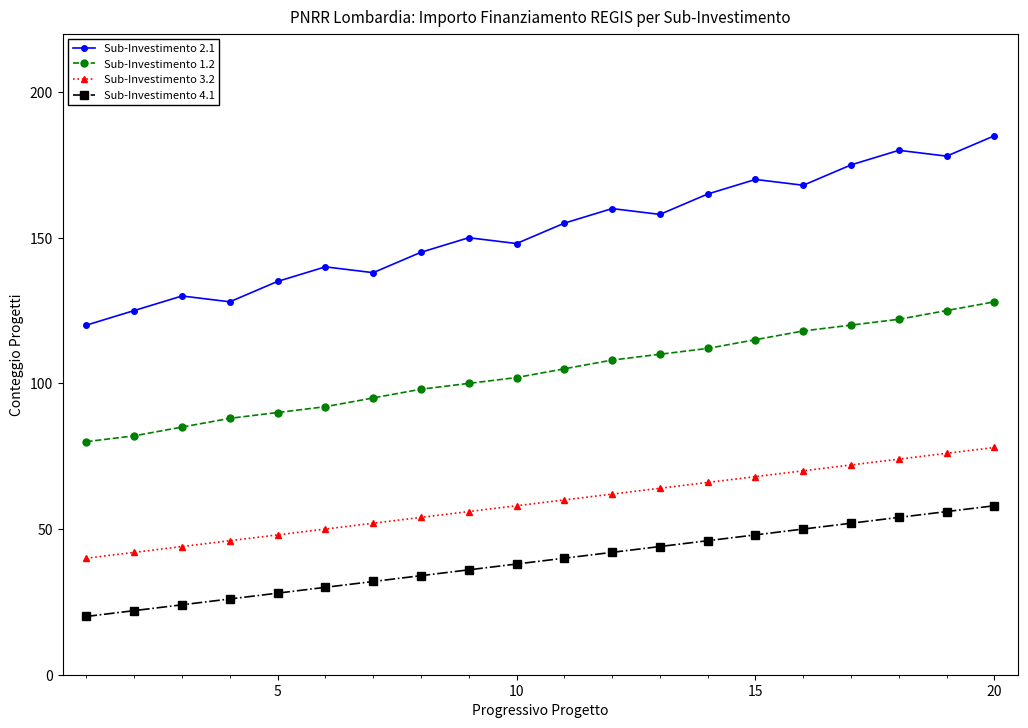

What is the difference between the maximum and second lowest values in the Sub-Investimento 3.2 series?

36